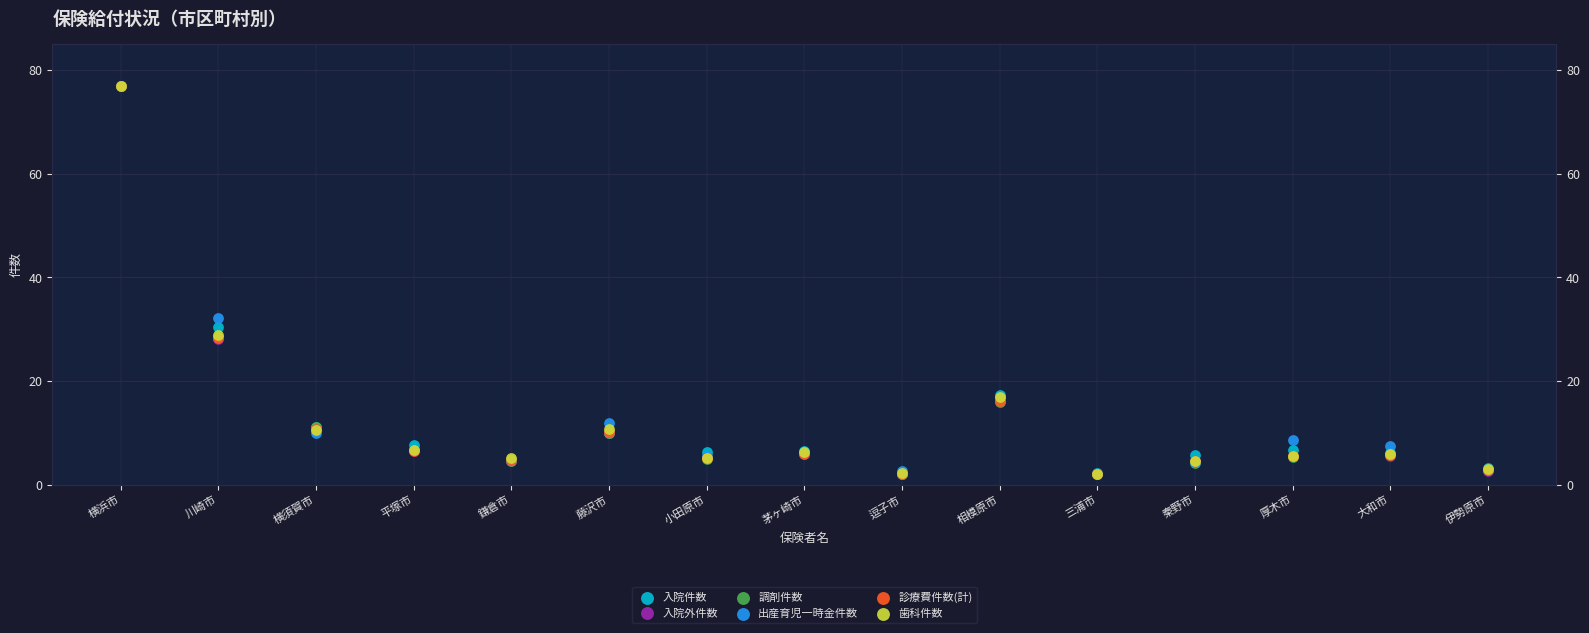

At how many categories does at least one series exceed 47?

1